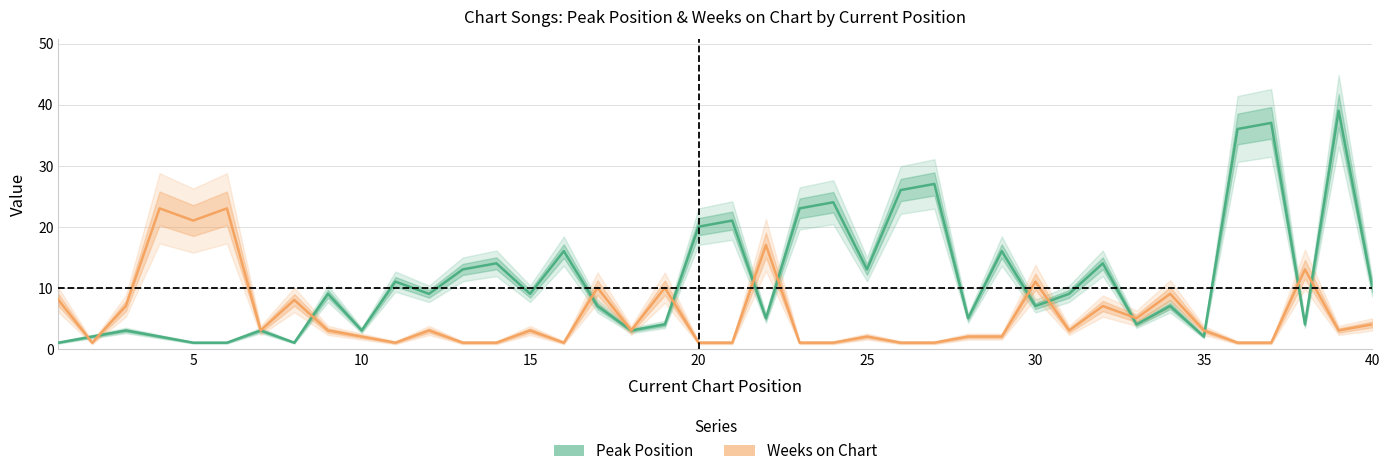

True or false: Weeks on Chart and Peak Position intersect in this chart.

True